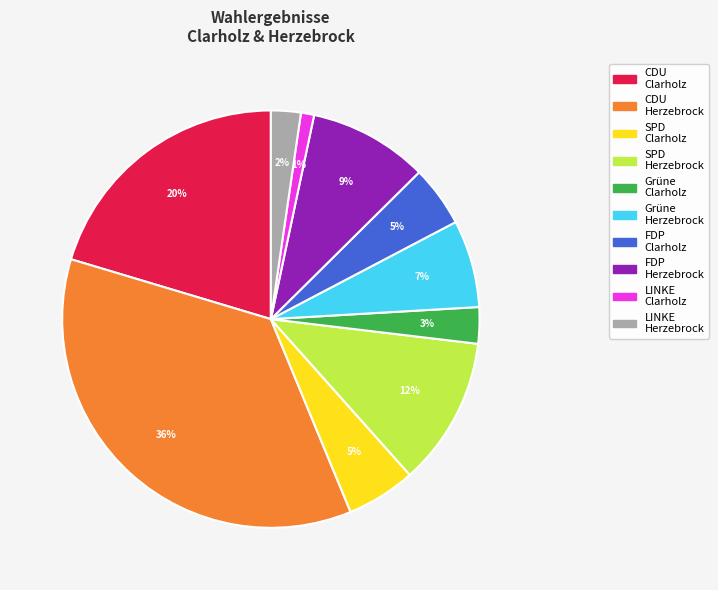

Is there any slice that represents more than half of the pie?

No